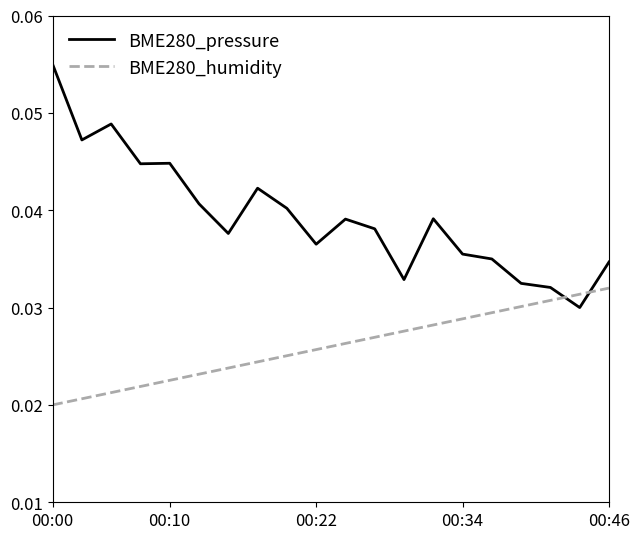

True or false: BME280_humidity and BME280_pressure intersect in this chart.

True